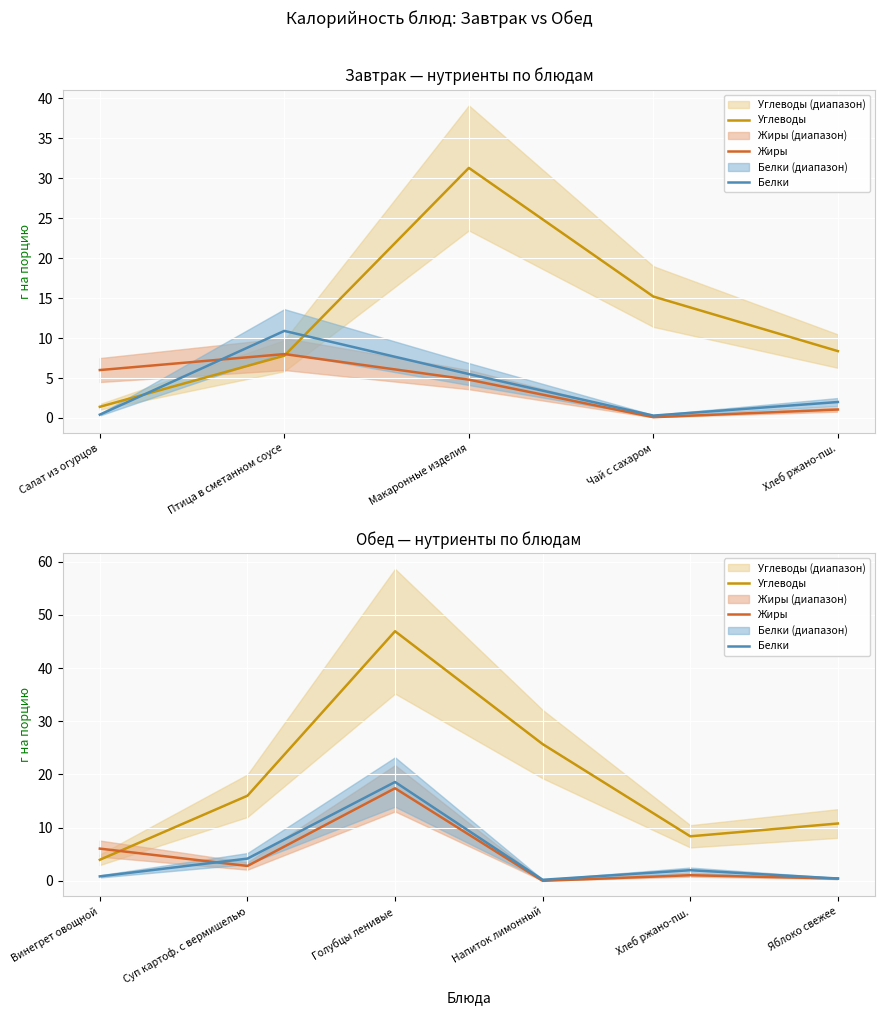

Which series has the largest range (max minus min)?

Углеводы